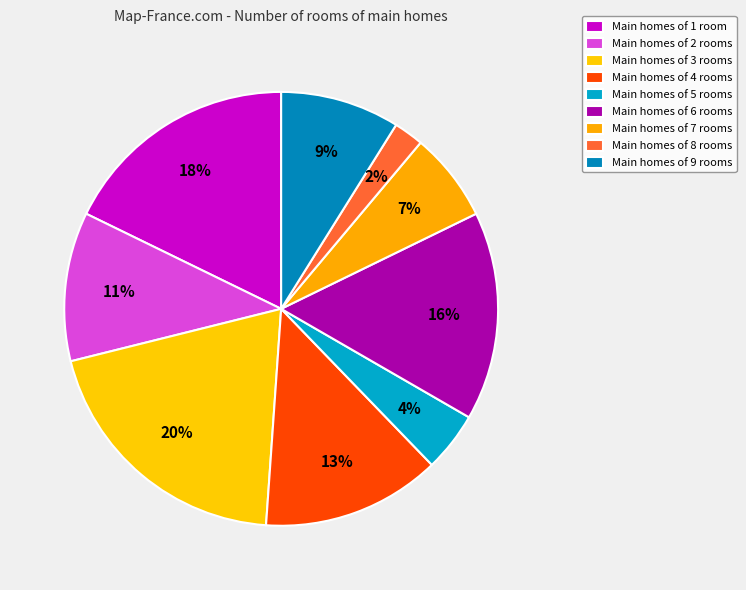

What is the smallest slice in the pie chart?

8